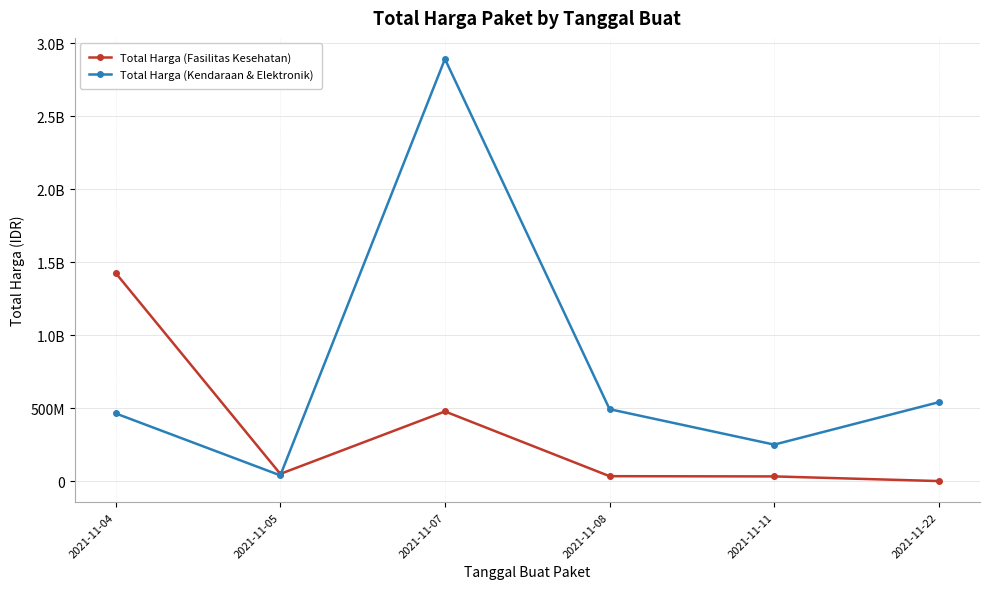

Is this an area chart (filled region under the line)?

No